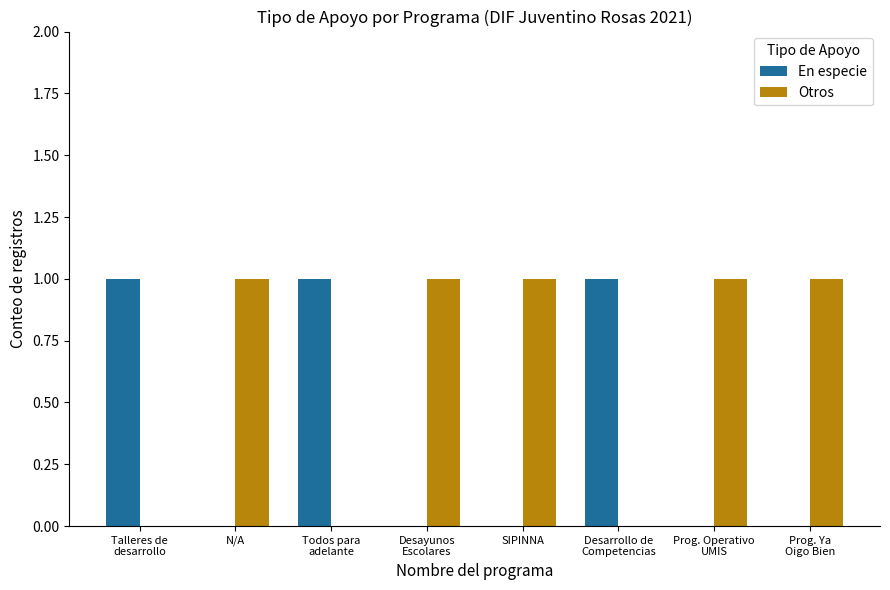

What is the sum of all En especie values?

3